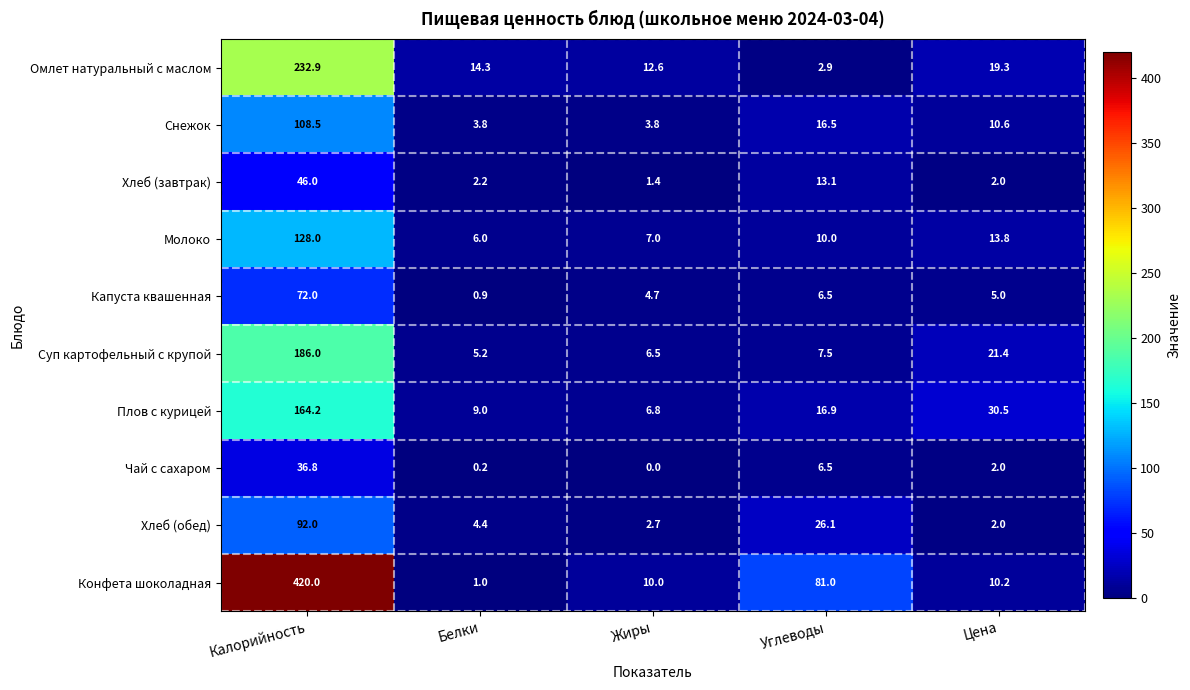

At which label does Хлеб (обед) first exceed 4?

Калорийность